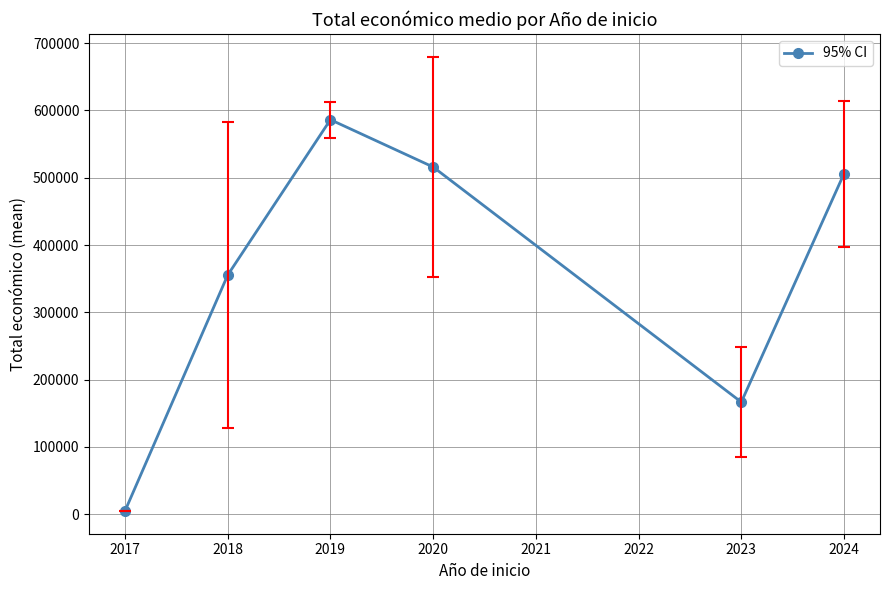

What is the average value?

355832.3